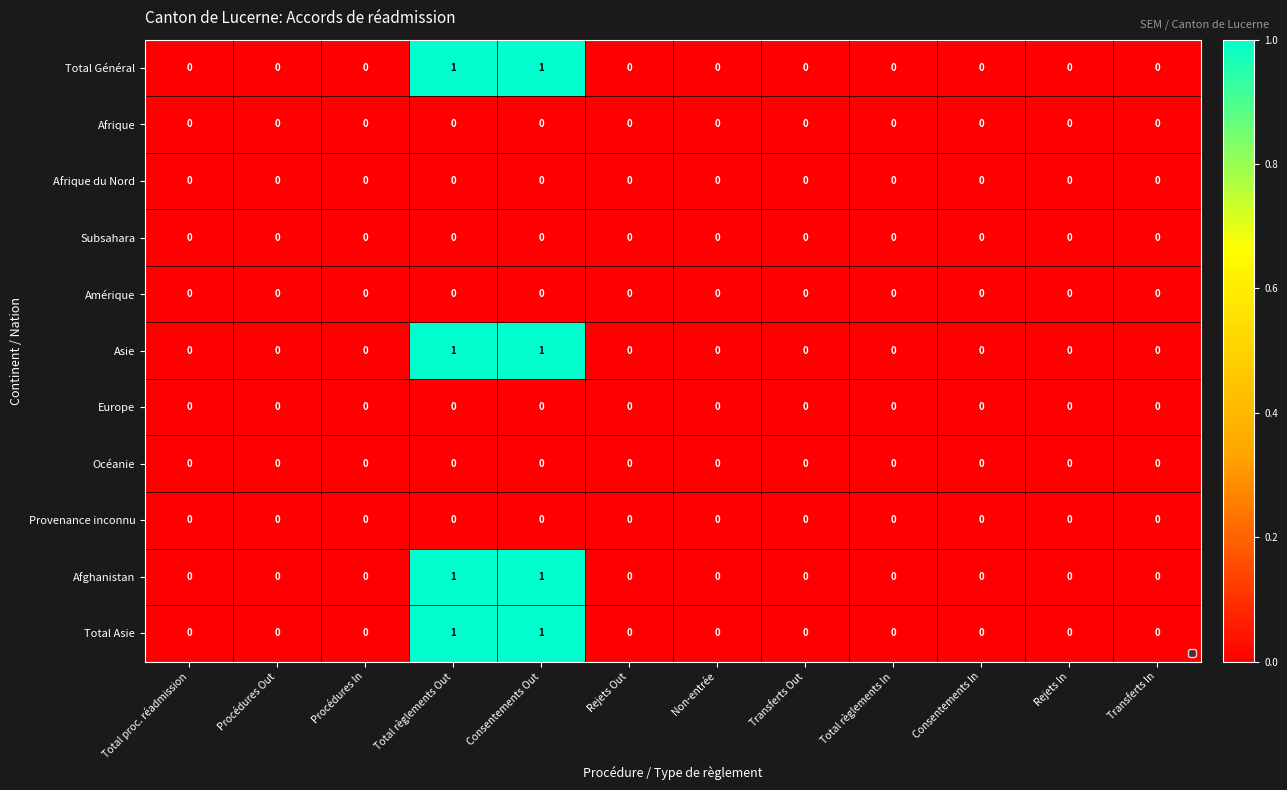

Is it true that Asie equals 0 at Consentements In?

True